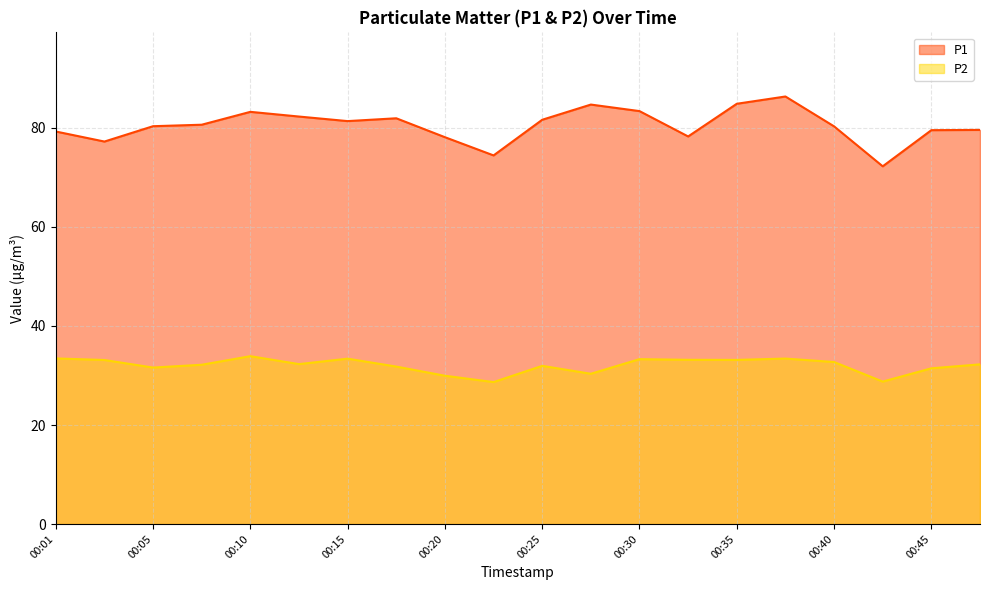

What is the difference between the P1 values at 00:45 and 00:20?

1.4